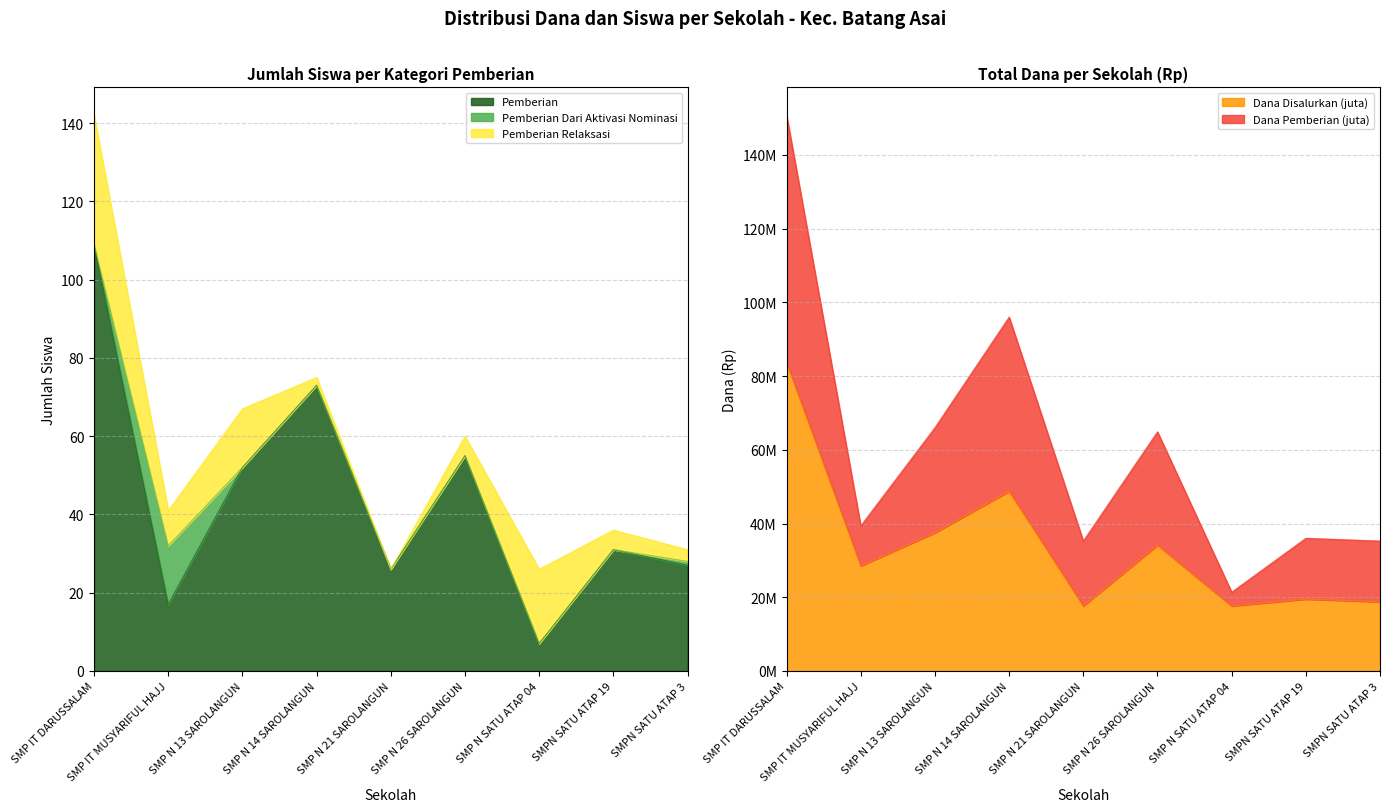

How many interior local valleys does the Pemberian series have?

3